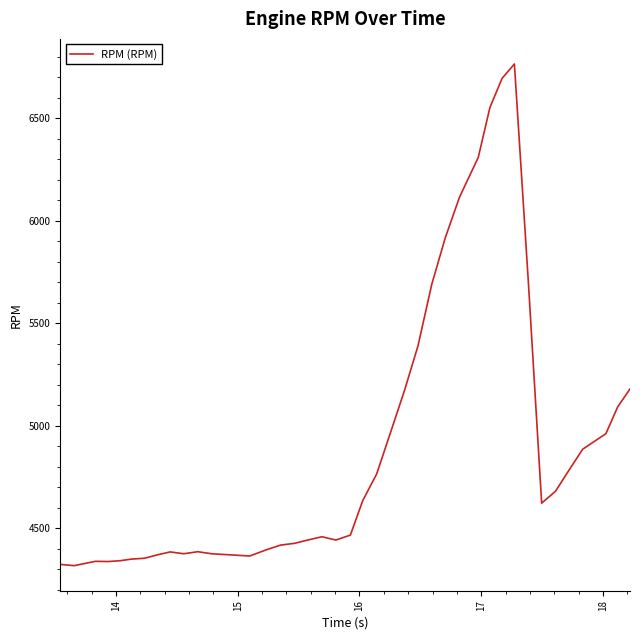

What is the smallest value displayed?

4317